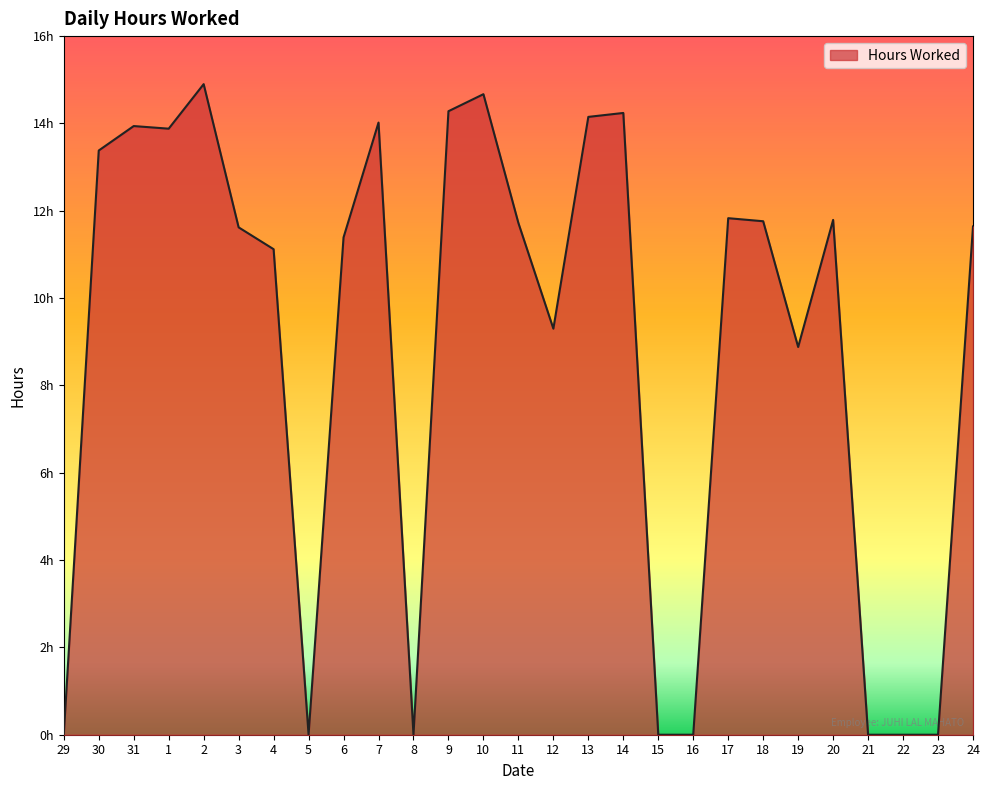

Does the chart have visible grid lines?

No